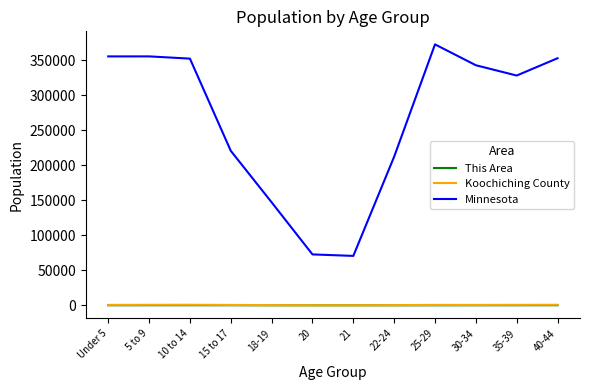

What is the total value across all series at 10 to 14?

353318